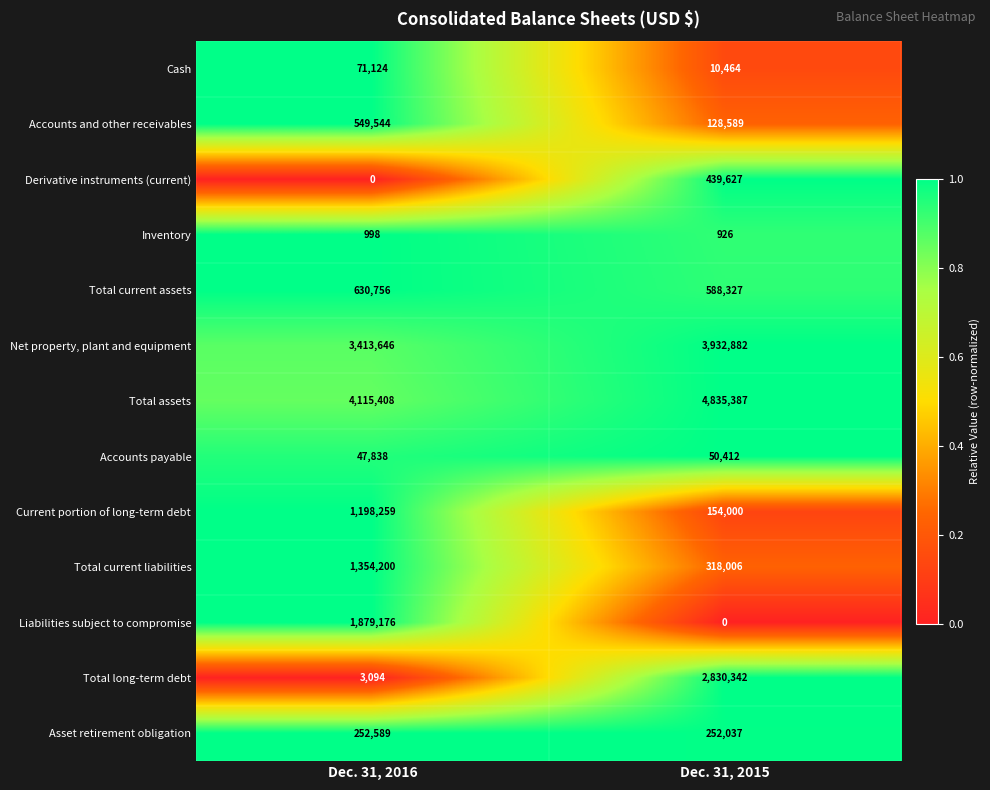

Is it true that Accounts payable equals 47838 at Dec. 31, 2016?

True